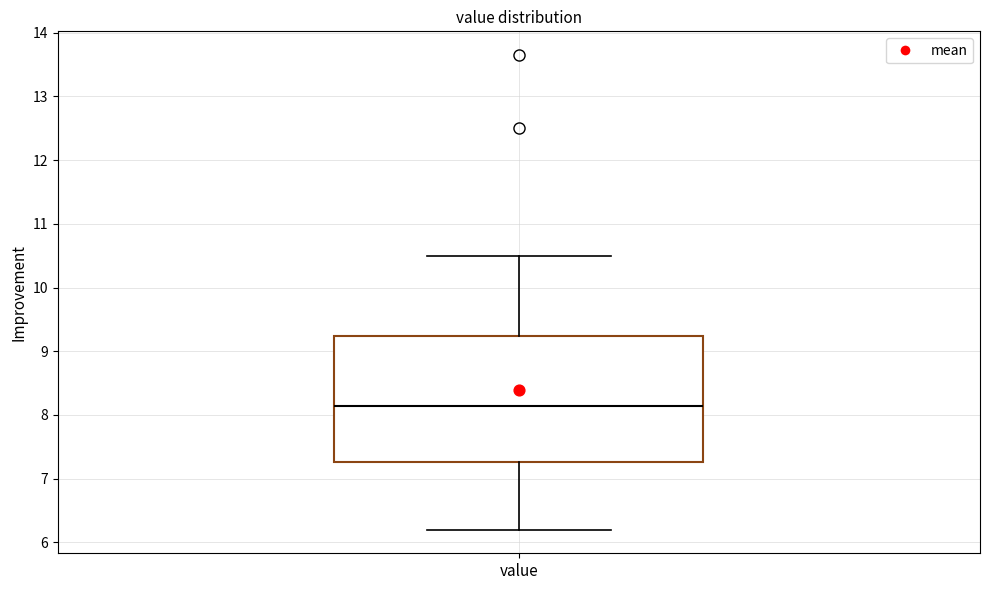

Where does the lower whisker of the box for value end on the y-axis? The values are not printed on the chart, so give them approximately, as read against the axis.

6.2